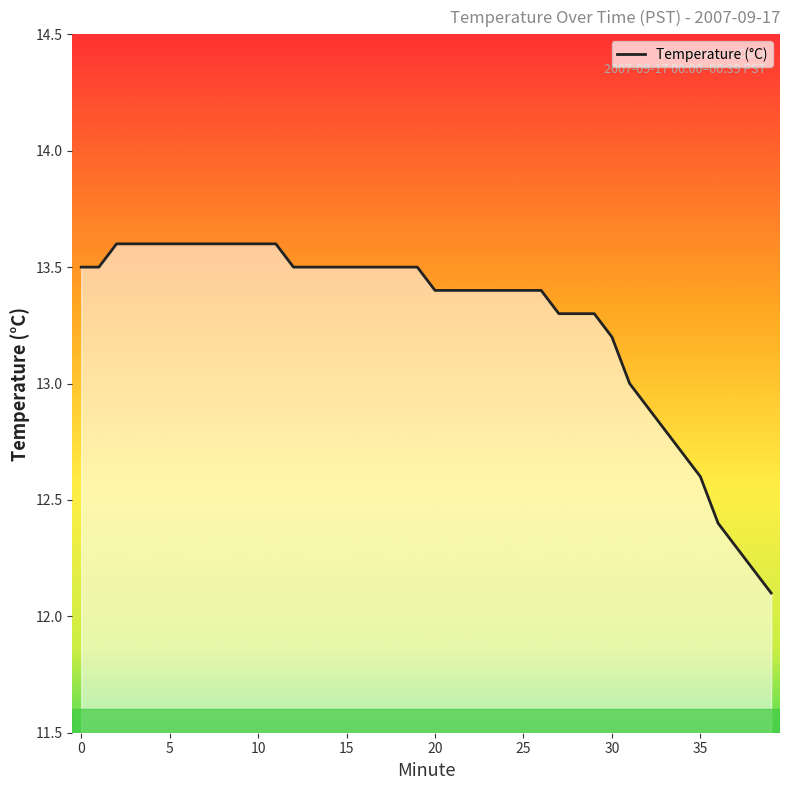

Count the number of values greater than 13.

31